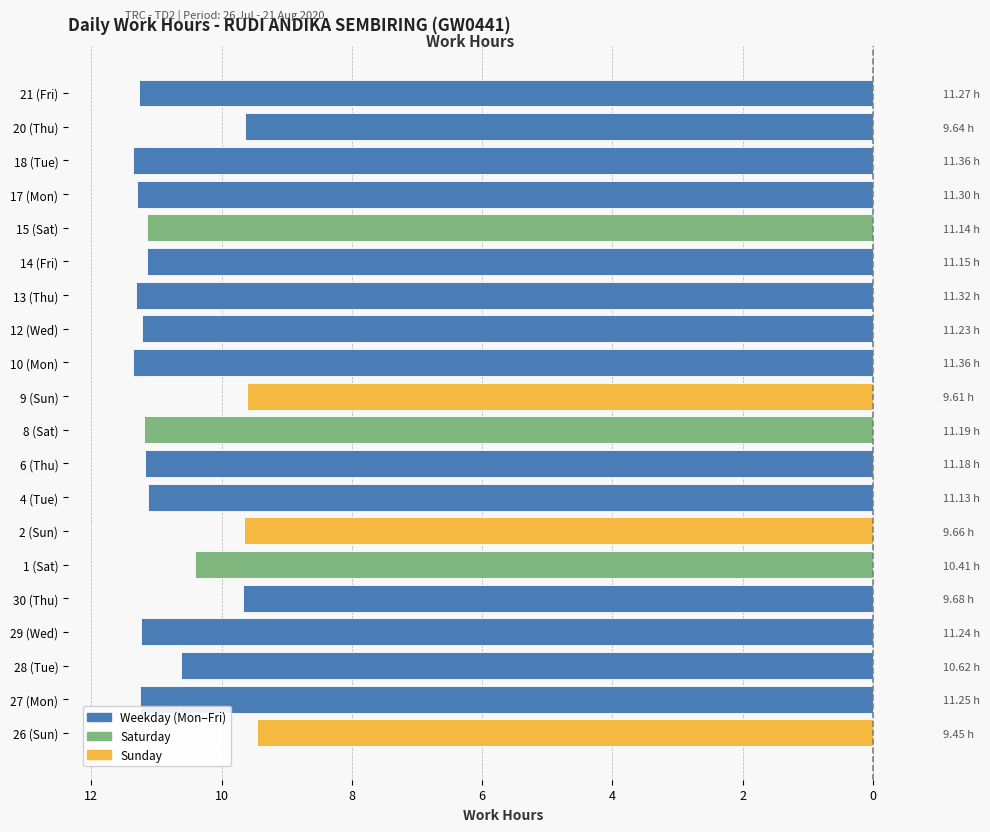

Is it true that the value at 27 (Mon) is -6.8?

False